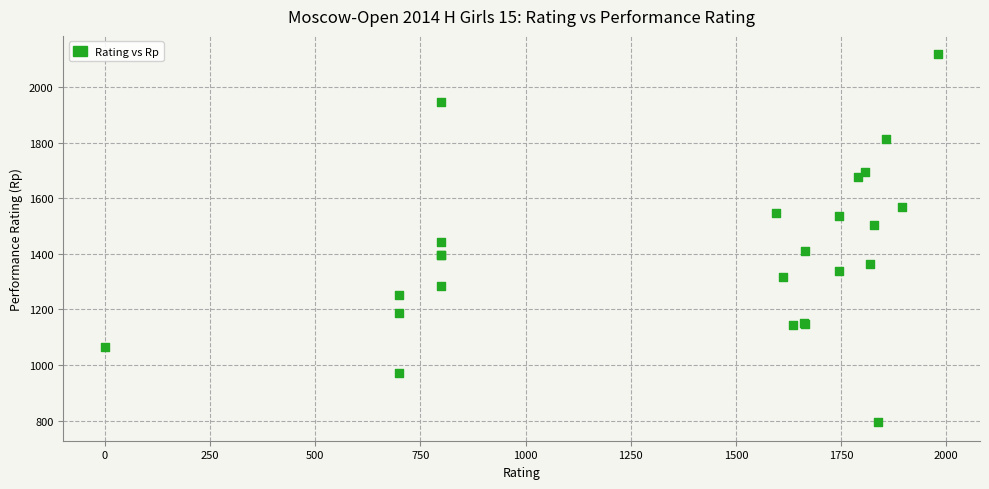

What Y value in the scatter plot is closest to 1456?

1441